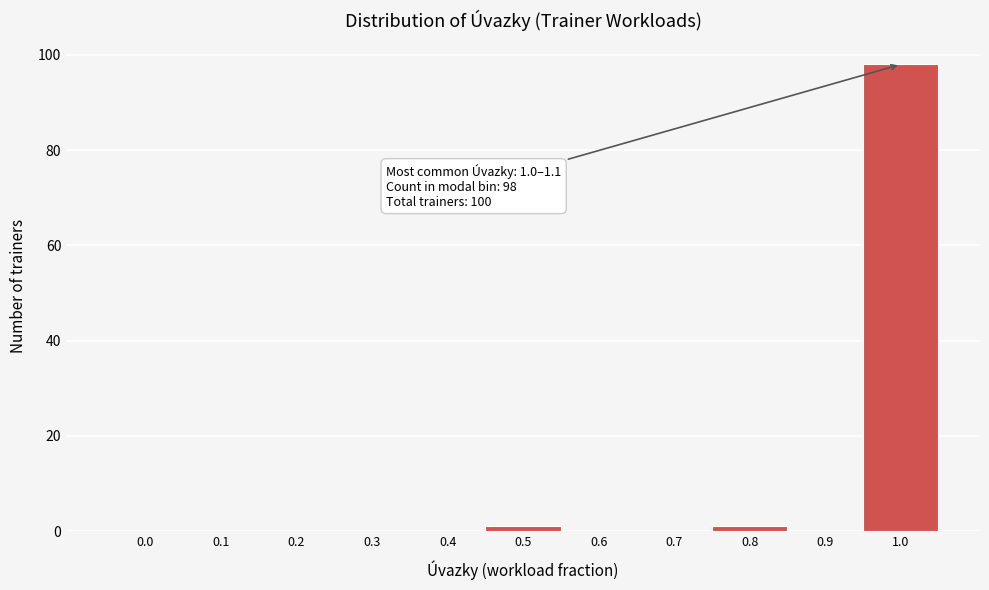

Reading left to right, what are all the values shown in this chart?

0.0=0	0.1=0	0.2=0	0.3=0	0.4=0	0.5=1	0.6=0	0.7=0	0.8=1	0.9=0	1.0=98